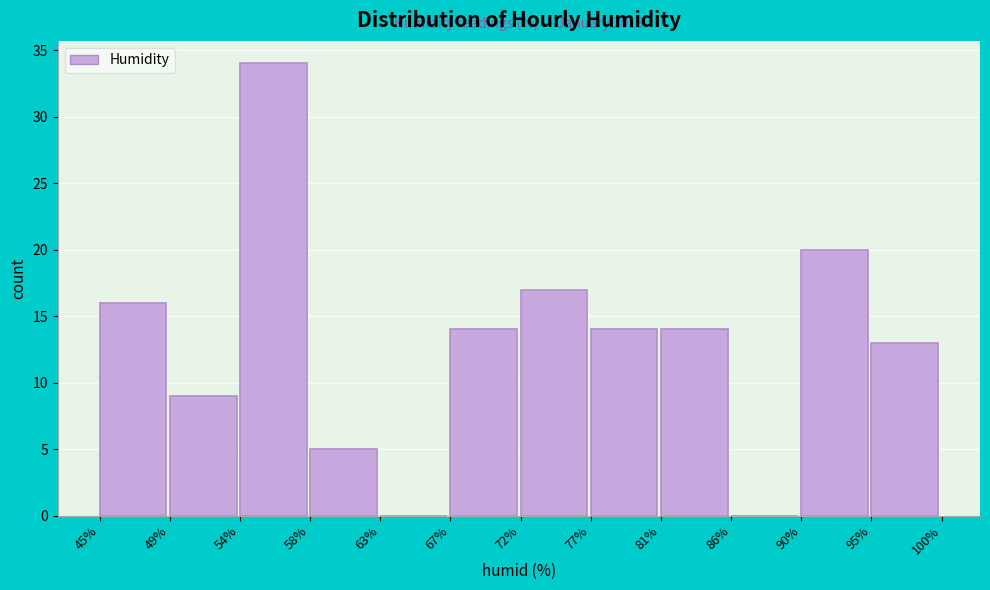

Reading left to right, list all the values displayed in this chart.

45%=16	49%=9	54%=34	58%=5	63%=0	67%=14	72%=17	77%=14	81%=14	86%=0	90%=20	95%=13